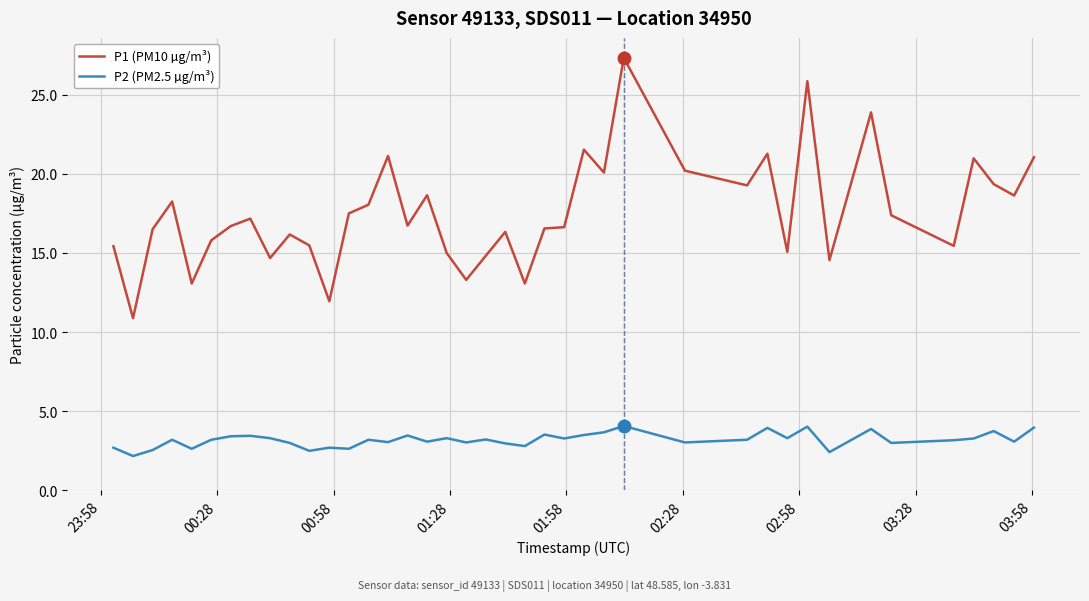

True or false: P2 (PM2.5 µg/m³) and P1 (PM10 µg/m³) cross at least once.

False